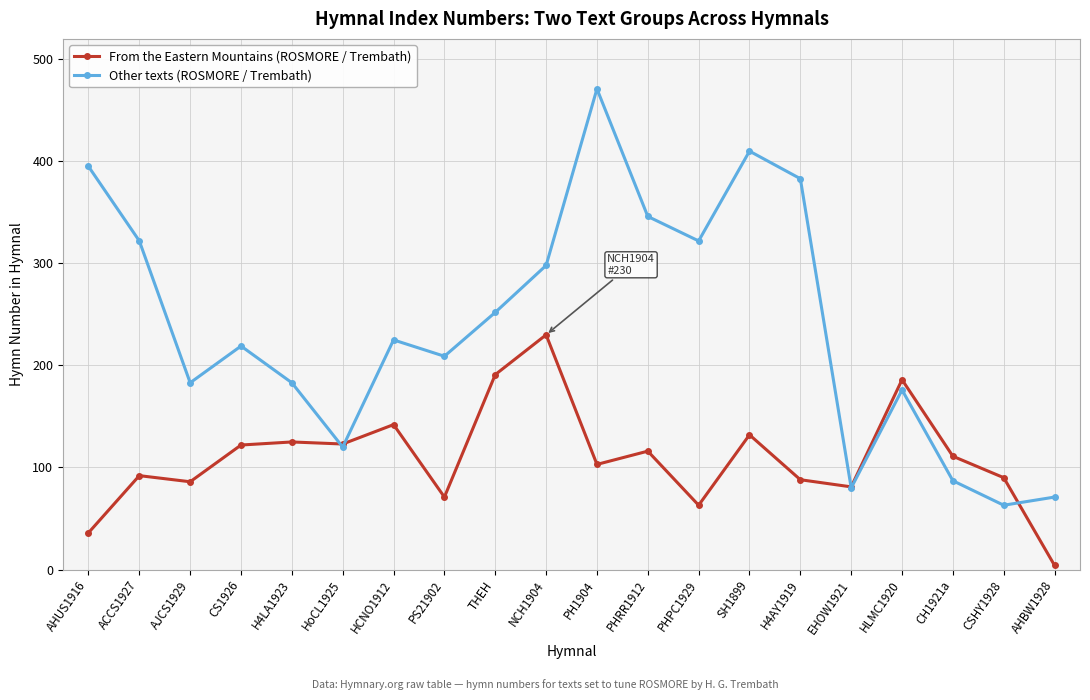

What is the label of the 7th point from the left?

HCNO1912